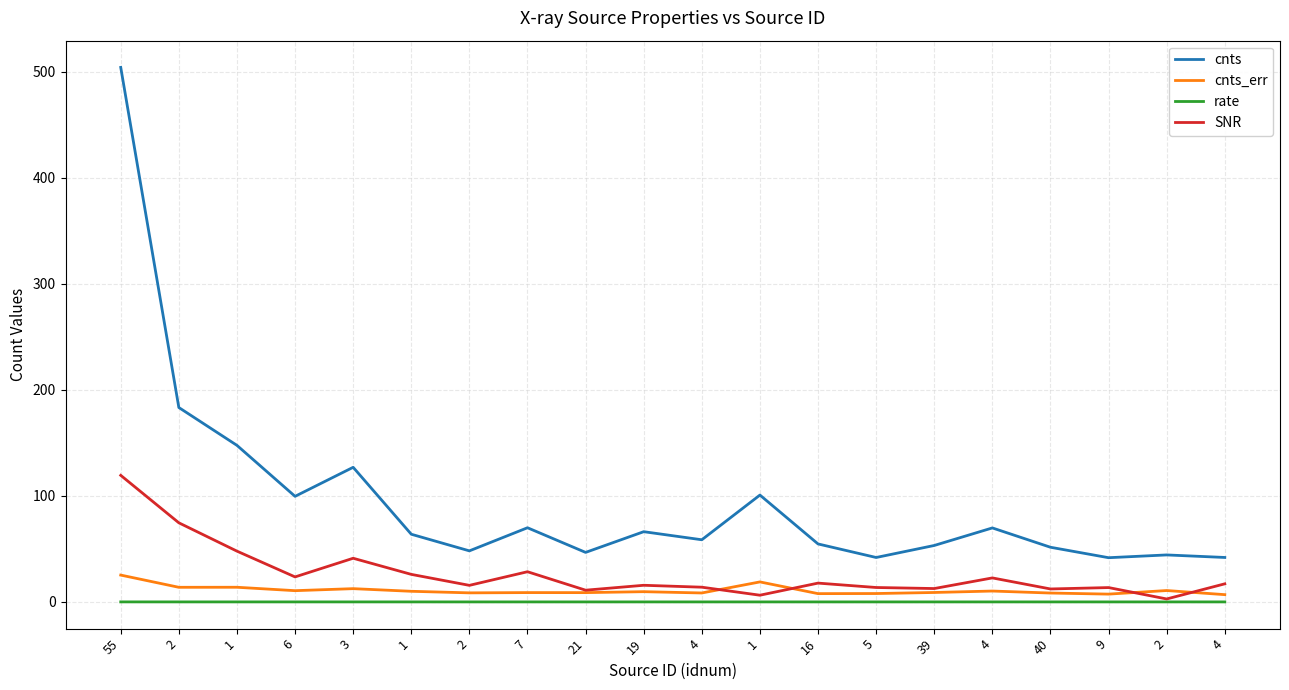

What is the difference between the maximum and minimum values in the cnts series?

462.5